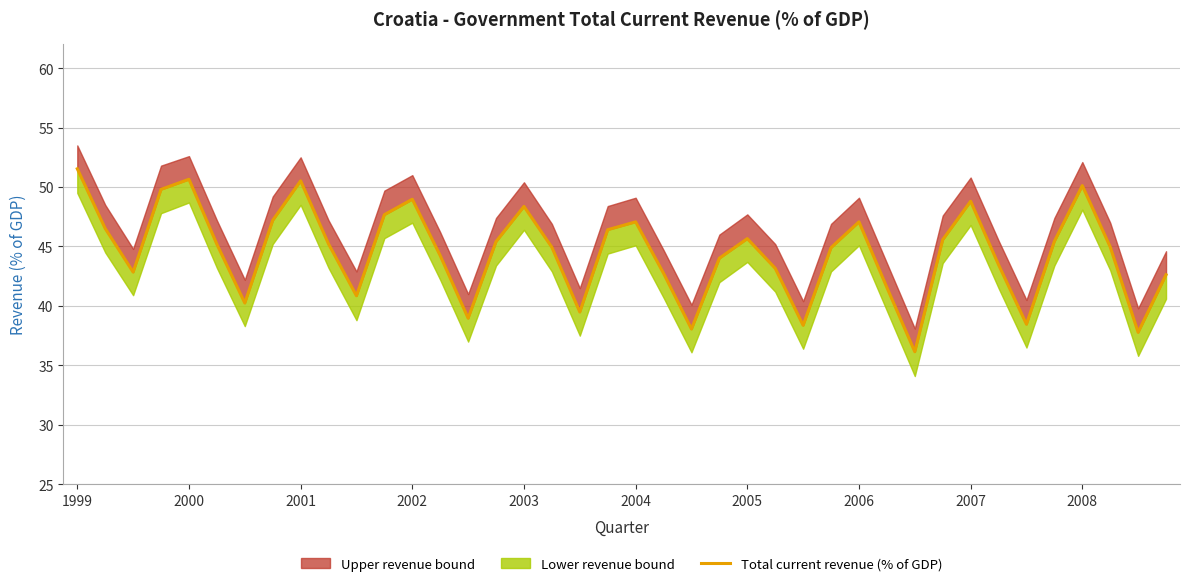

What is the maximum value shown in the chart?

51.5